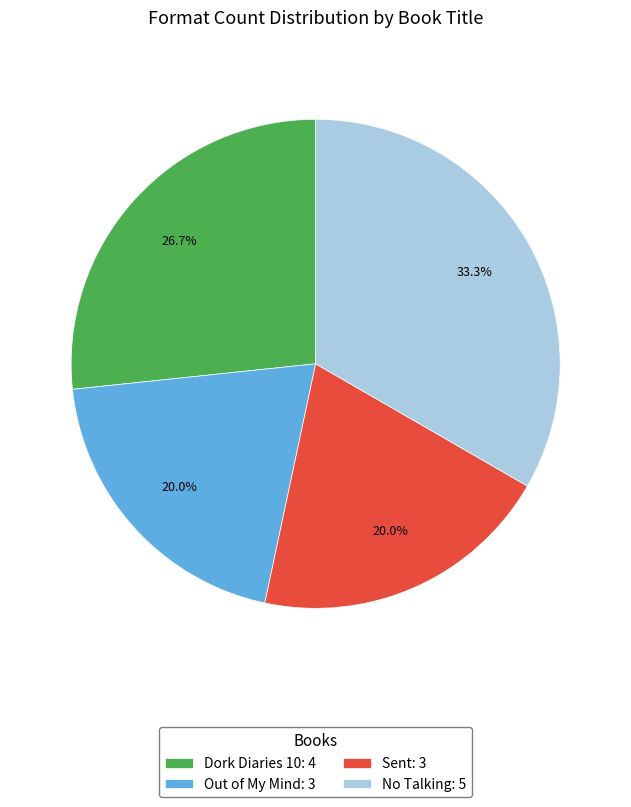

Approximately how many times larger is the value at Sent: 3 compared to Out of My Mind: 3?

1.0